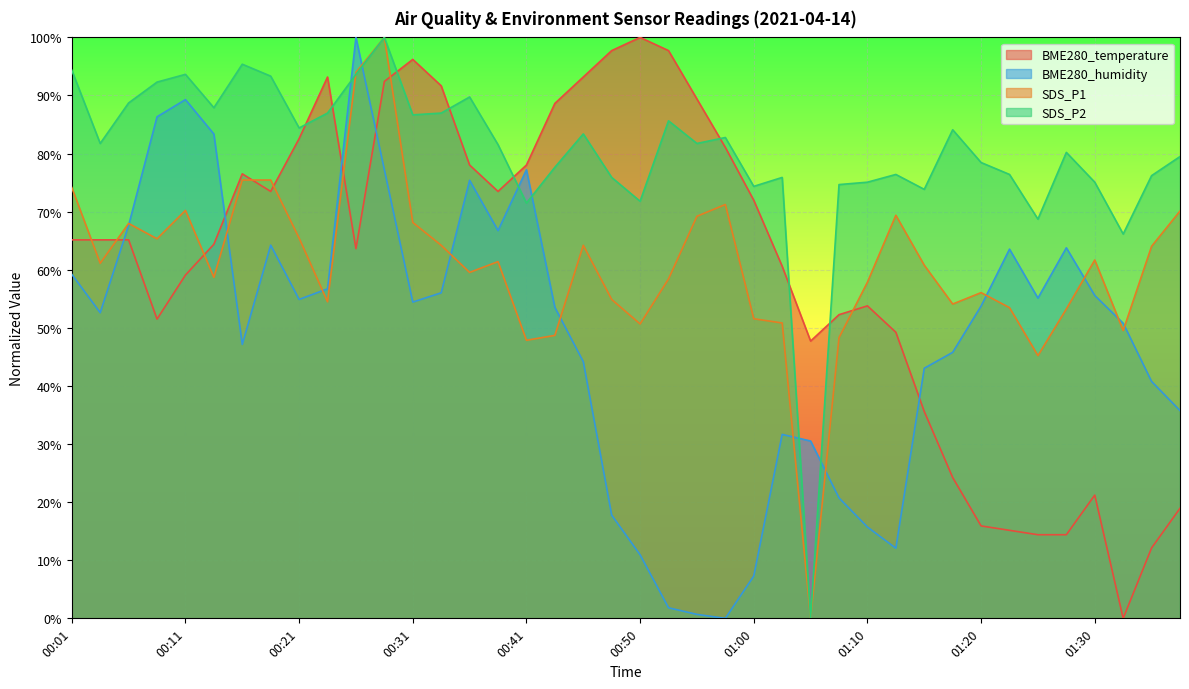

Is it true that SDS_P2 equals 76.4 at 01:13?

True